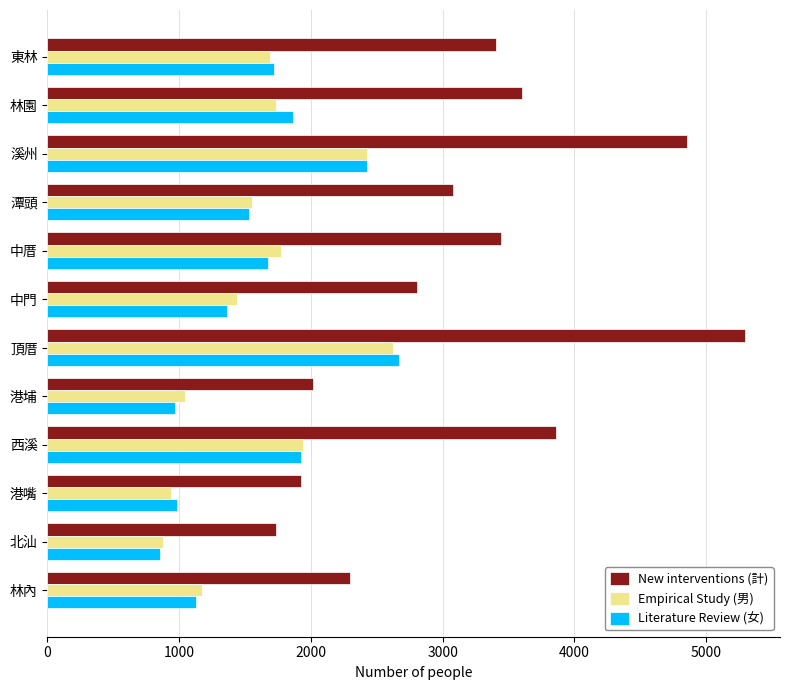

Which series has the largest total across all categories?

New interventions (計)